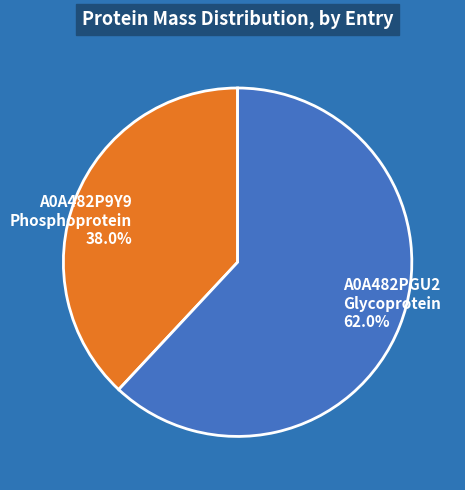

Rank the categories by value from highest to lowest.

A0A482PGU2 Glycoprotein, A0A482P9Y9 Phosphoprotein